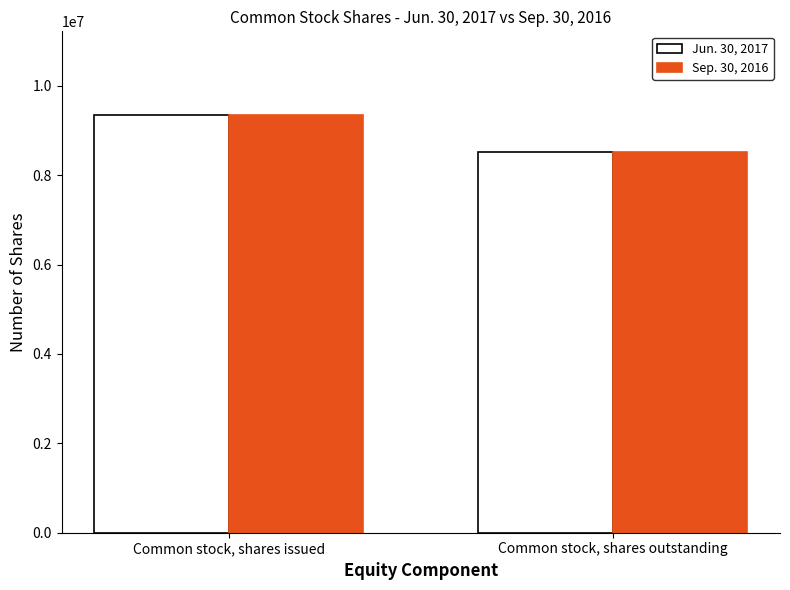

Count the Jun. 30, 2017 values in the range 8523641 to 9349989.

2